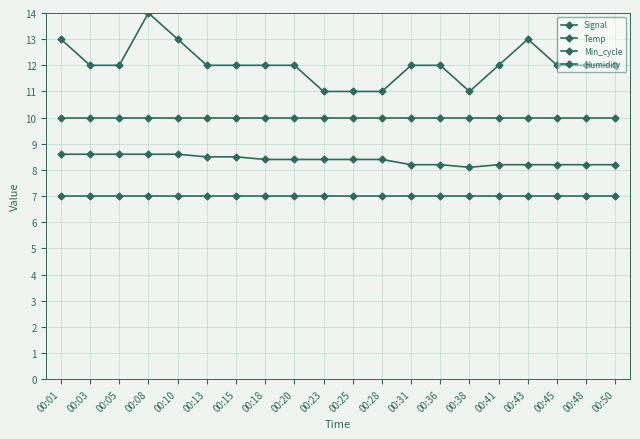

Which series has the largest range (max minus min)?

Signal